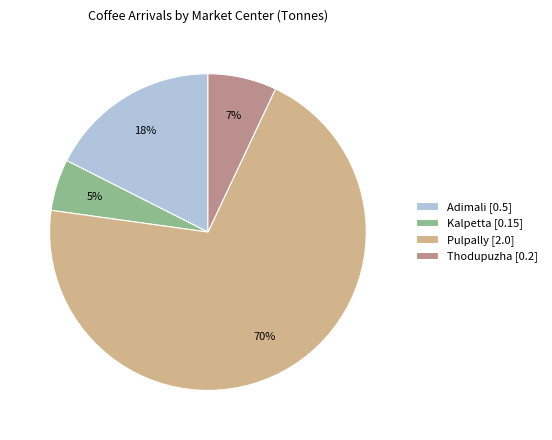

Do Thodupuzha [0.2] and Pulpally [2.0] together represent more than half of the pie?

Yes